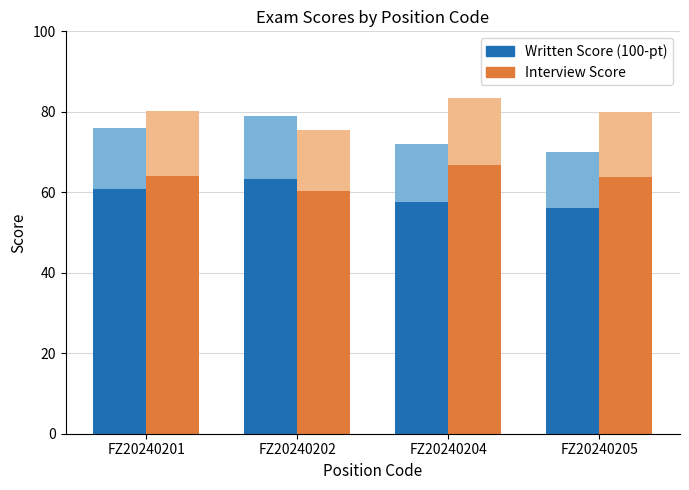

Which category has the highest value in the Interview Score series?

FZ20240204